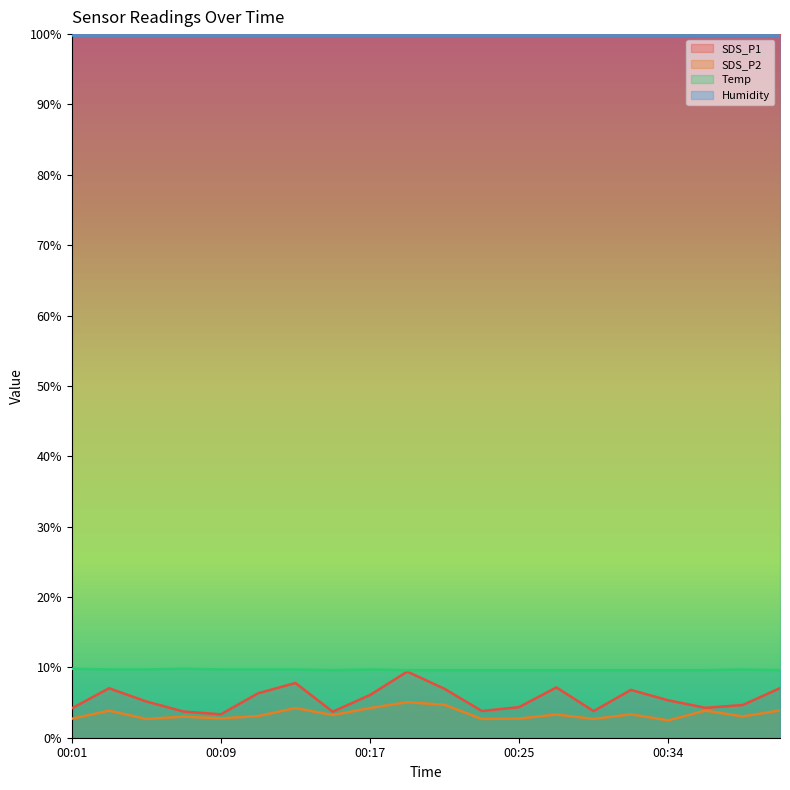

Is it true that SDS_P1 equals 5.6 at 00:19?

False